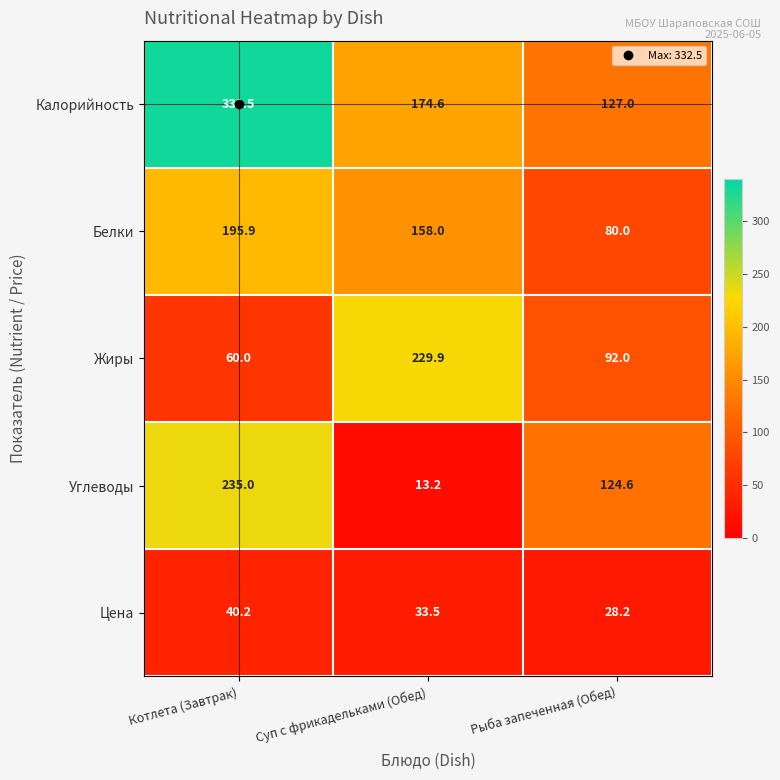

At how many categories does at least one series exceed 91?

3